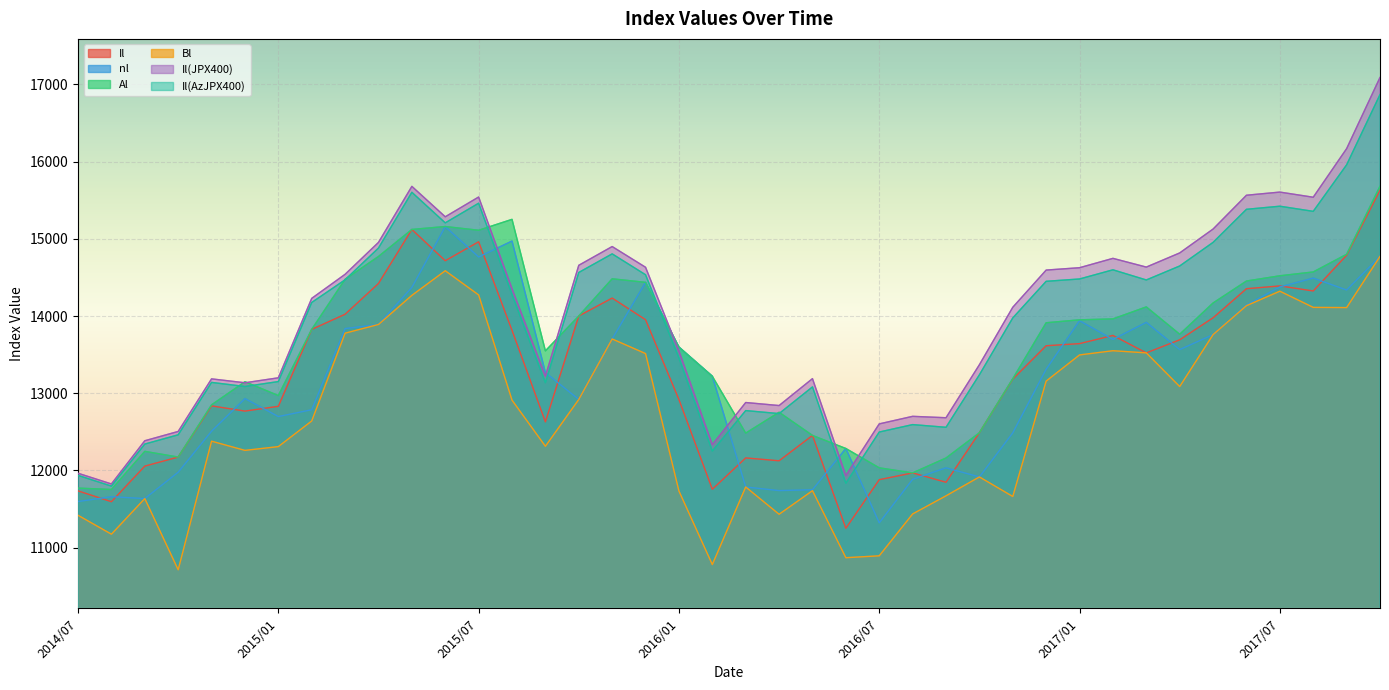

What are all the series names shown in the legend?

Il, nl, Al, Bl, Il(JPX400), Il(AzJPX400)